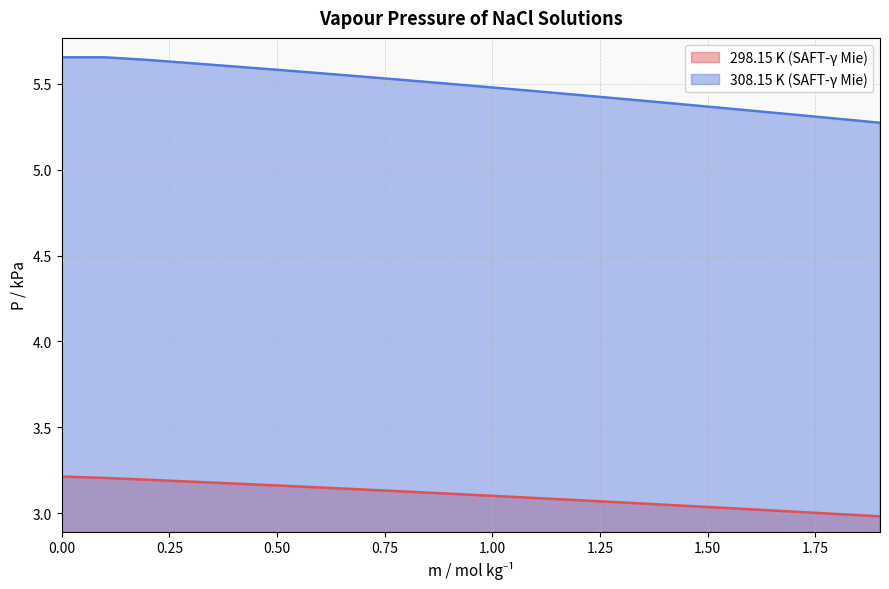

Count the number of categories in the chart.

20